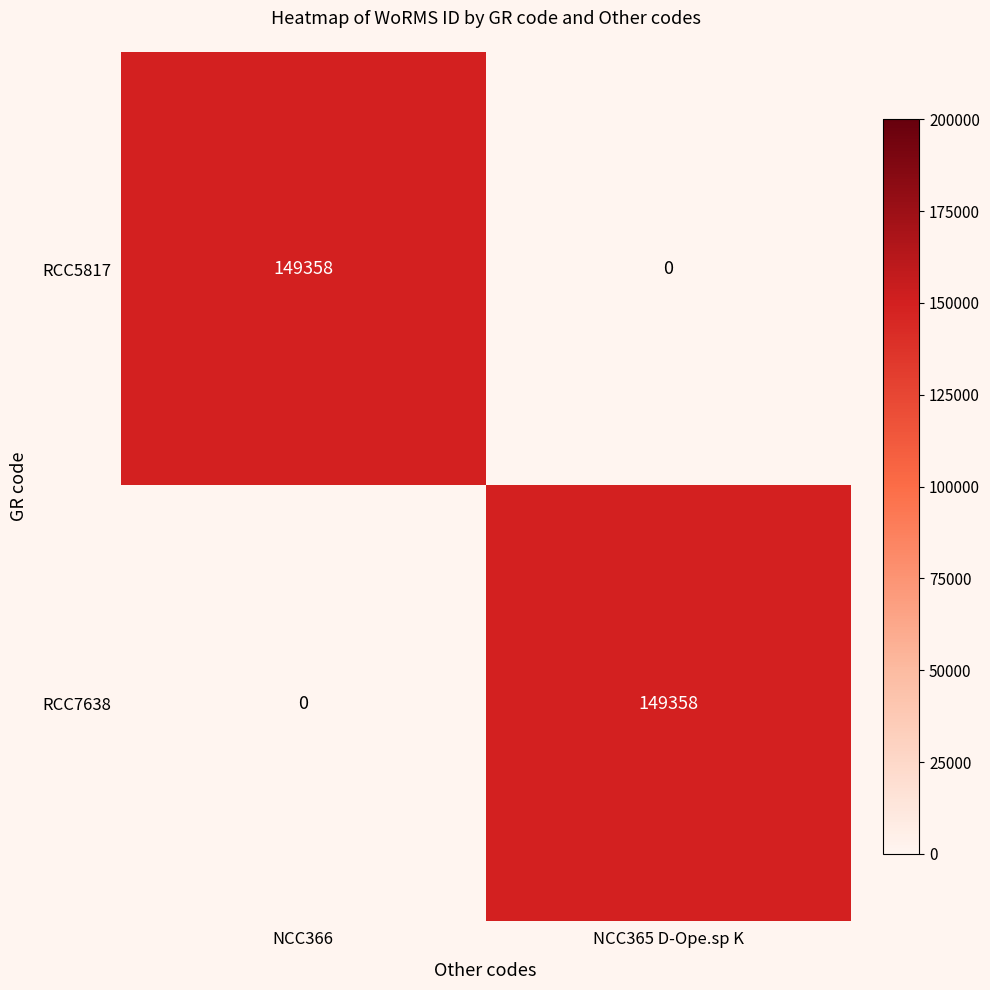

True or false: RCC5817 has a value of 0 at NCC365 D-Ope.sp K.

True